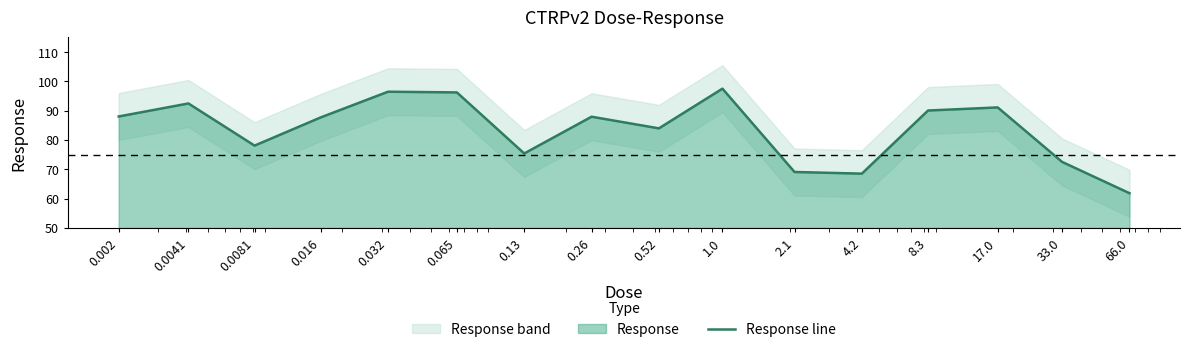

At which category does the chart reach its peak across all series?

1.0